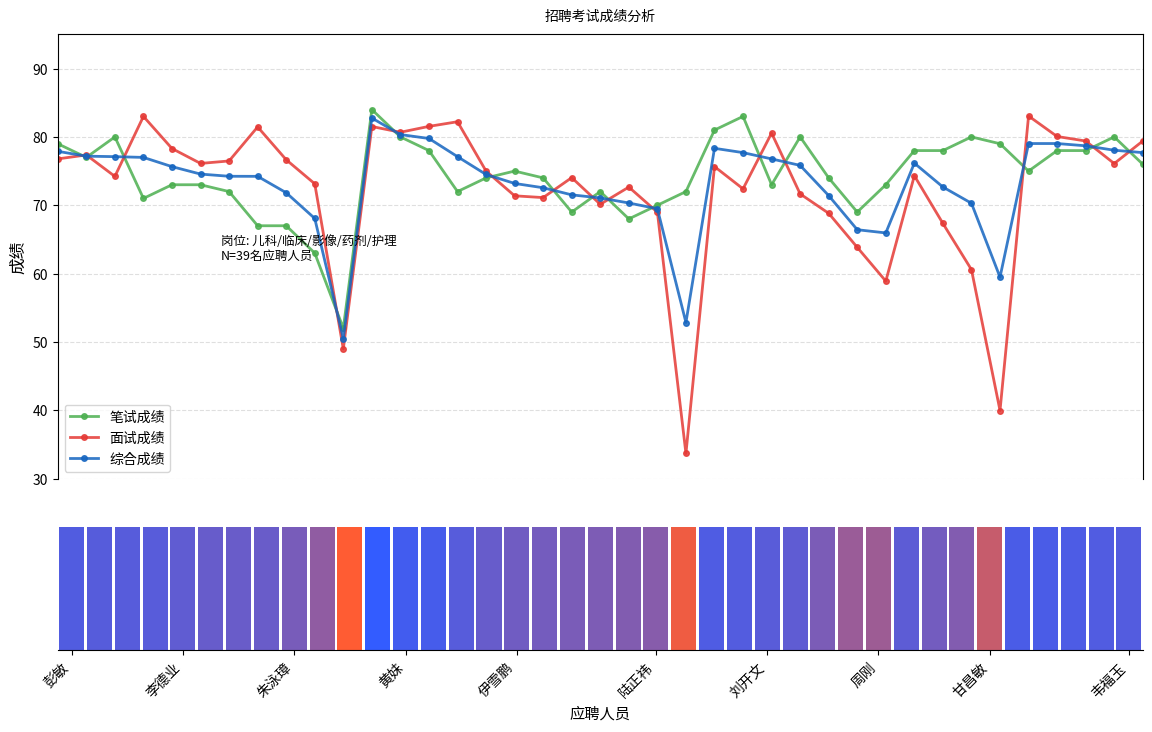

Is it true that 面试成绩 equals 105.8 at 35?

False